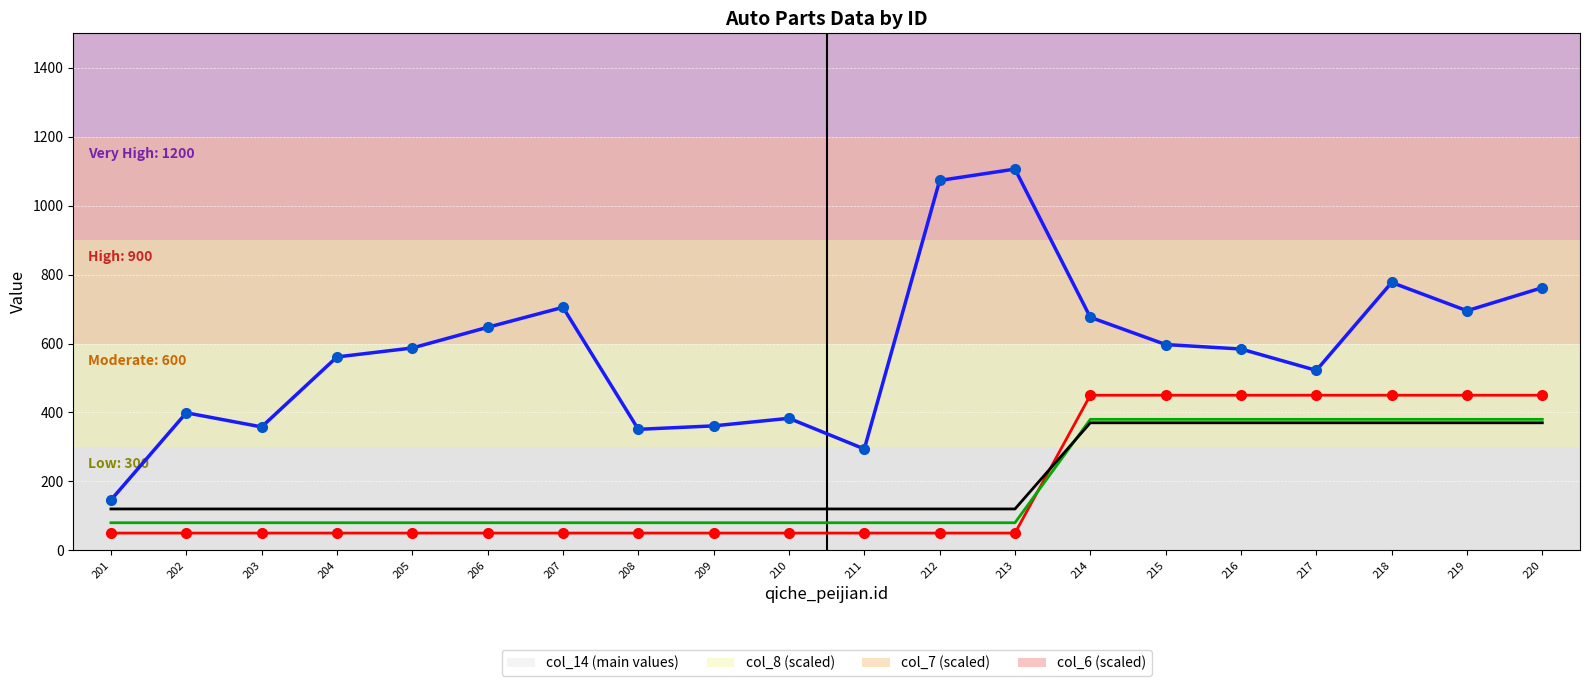

What is the difference between the highest and lowest values at 204?

511